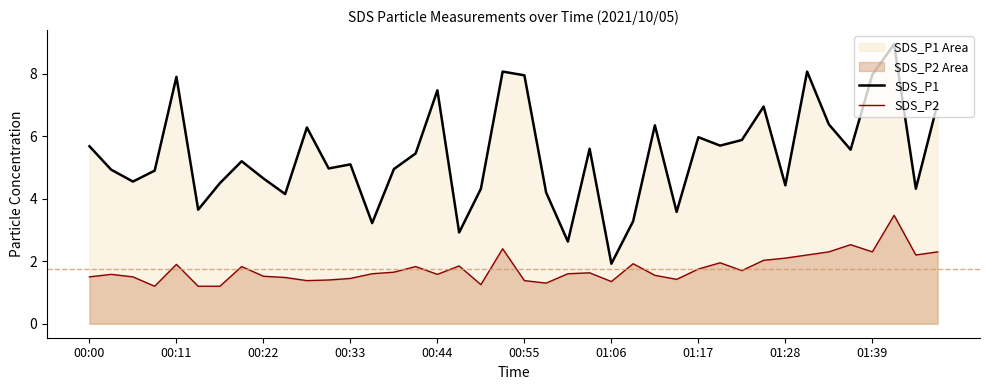

What is the minimum value shown in the chart?

1.2